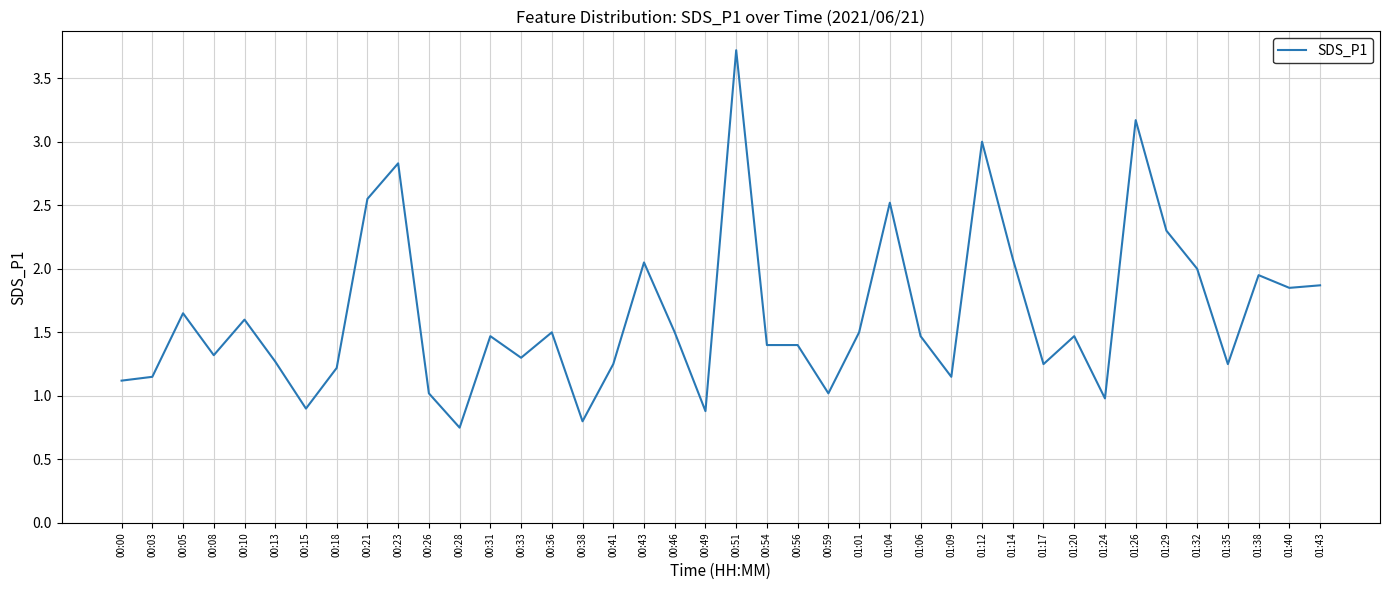

What is the greatest value displayed?

3.7